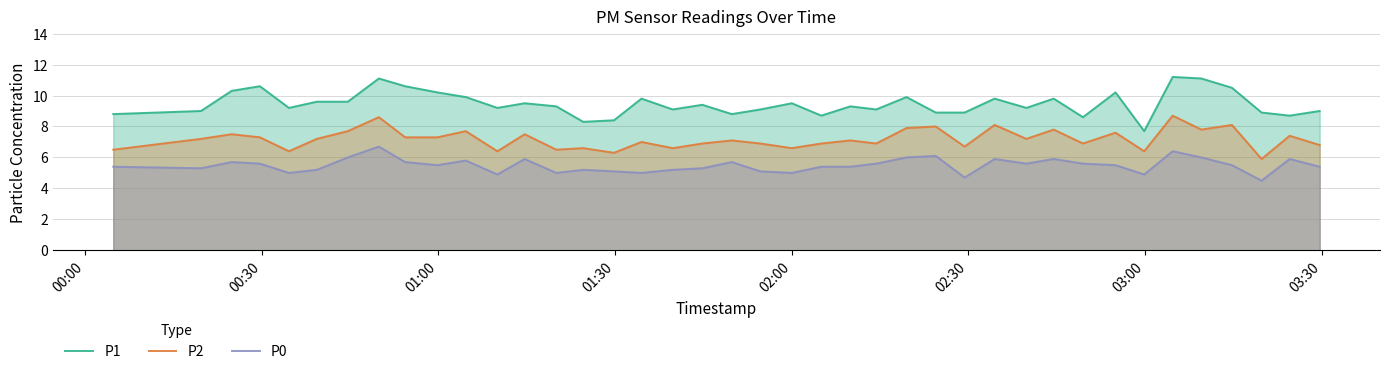

Does the chart display data point markers on the line(s)?

No